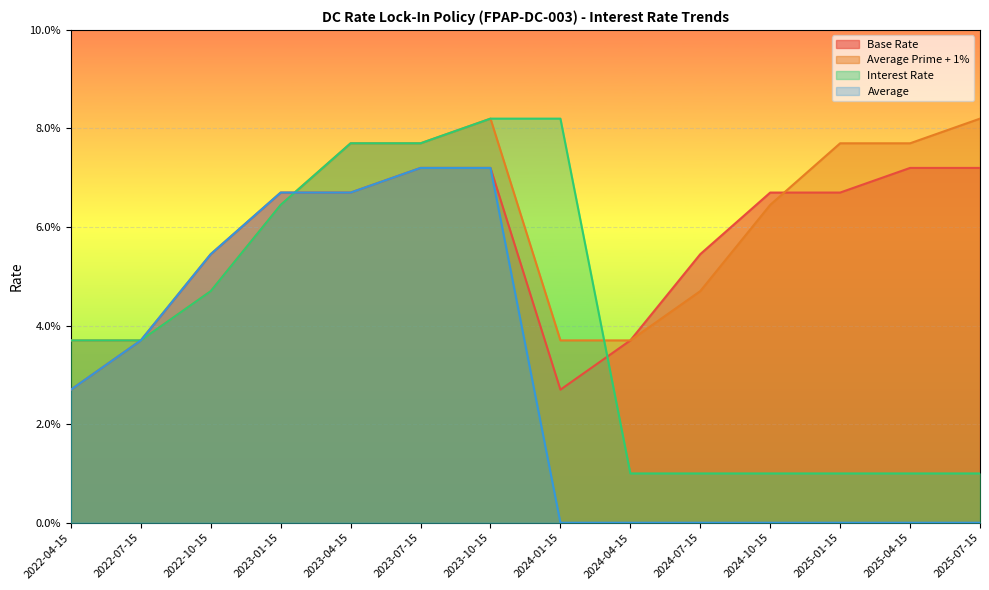

At how many categories does at least one series exceed 0?

14